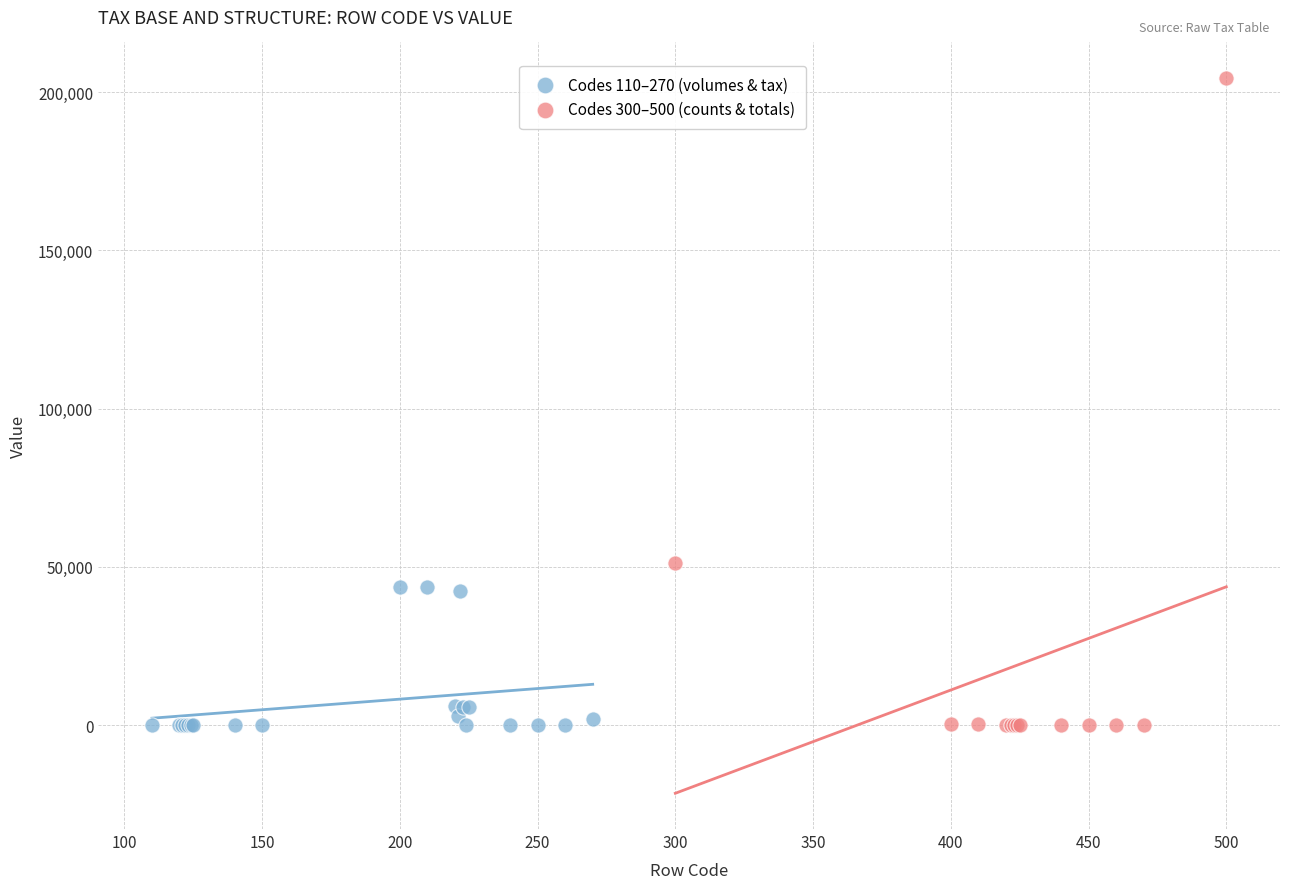

Which series has the largest Y range (max minus min)?

Codes 300–500 (counts & totals)